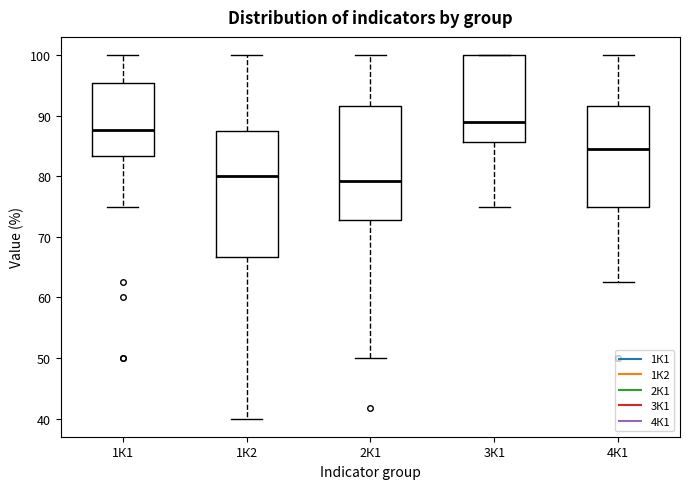

Reading left to right, transcribe this box plot: for each box, give where its median line is, the range the box spans, and where its two whiskers end, as read against the y-axis. The values are not printed on the chart, so give them approximately, as read against the axis.

1К1: median 88, box 83 to 95, whiskers 75 to 100
1К2: median 80, box 67 to 88, whiskers 40 to 100
2К1: median 79, box 73 to 92, whiskers 50 to 100
3К1: median 89, box 86 to 100, whiskers 75 to 100
4К1: median 84, box 75 to 92, whiskers 63 to 100